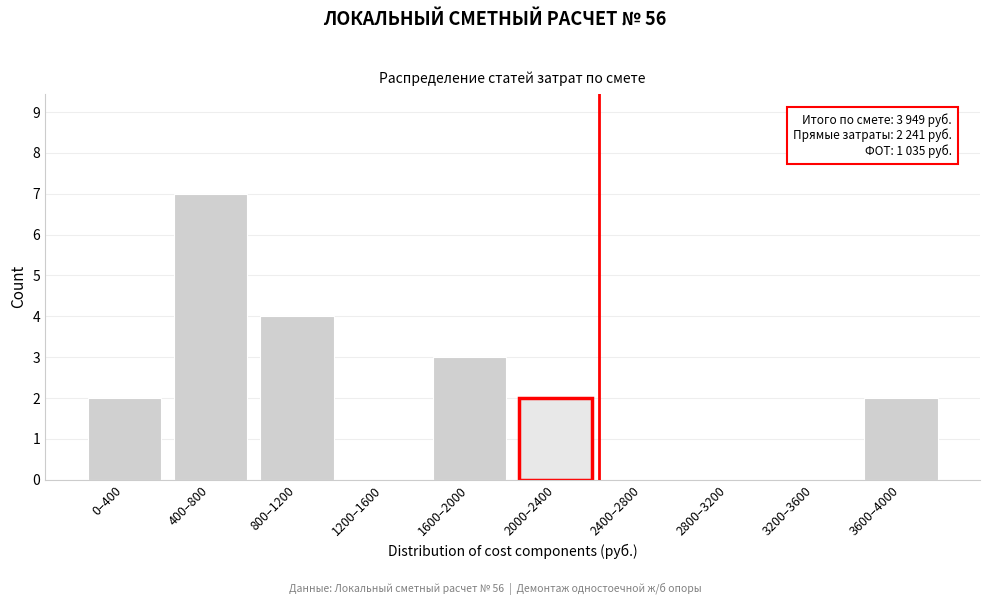

Reading left to right, list all the values displayed in this chart.

0–400=2	400–800=7	800–1200=4	1200–1600=0	1600–2000=3	2000–2400=2	2400–2800=0	2800–3200=0	3200–3600=0	3600–4000=2